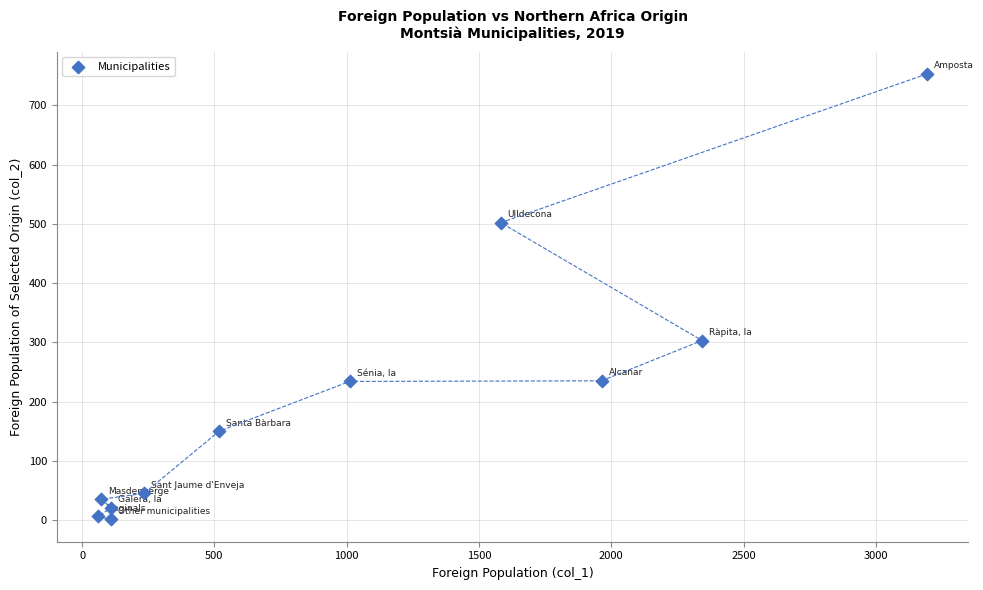

What Y value in the scatter plot is closest to 377?

303